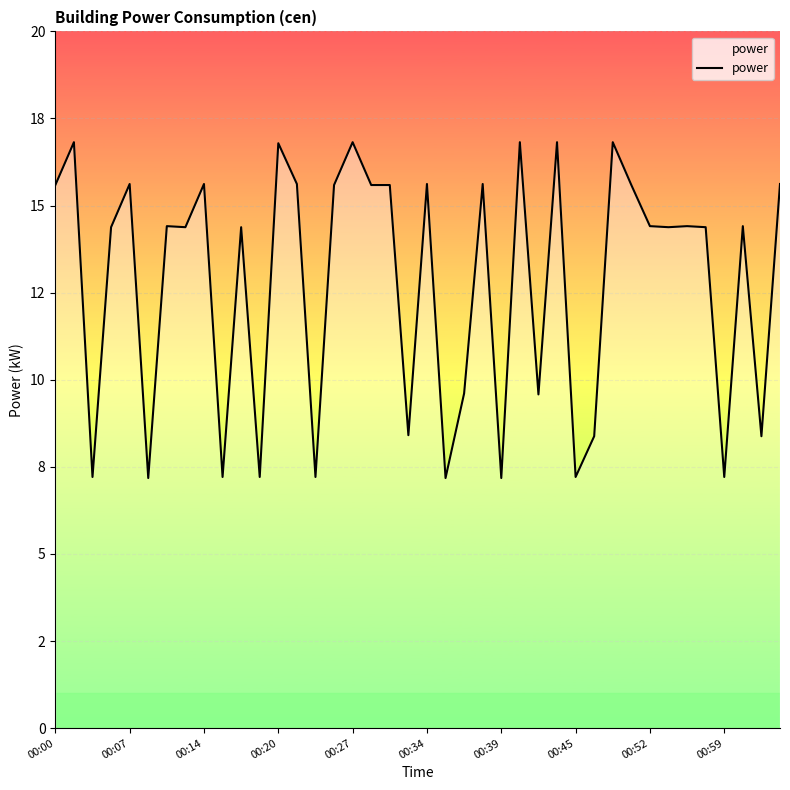

What is the greatest value displayed?

16.8